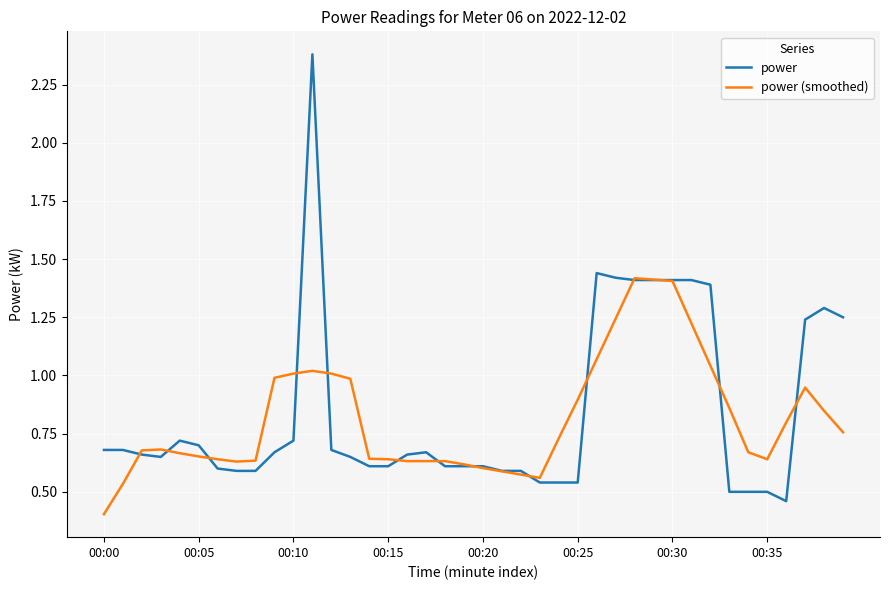

What are all the series names shown in the legend?

power, power (smoothed)